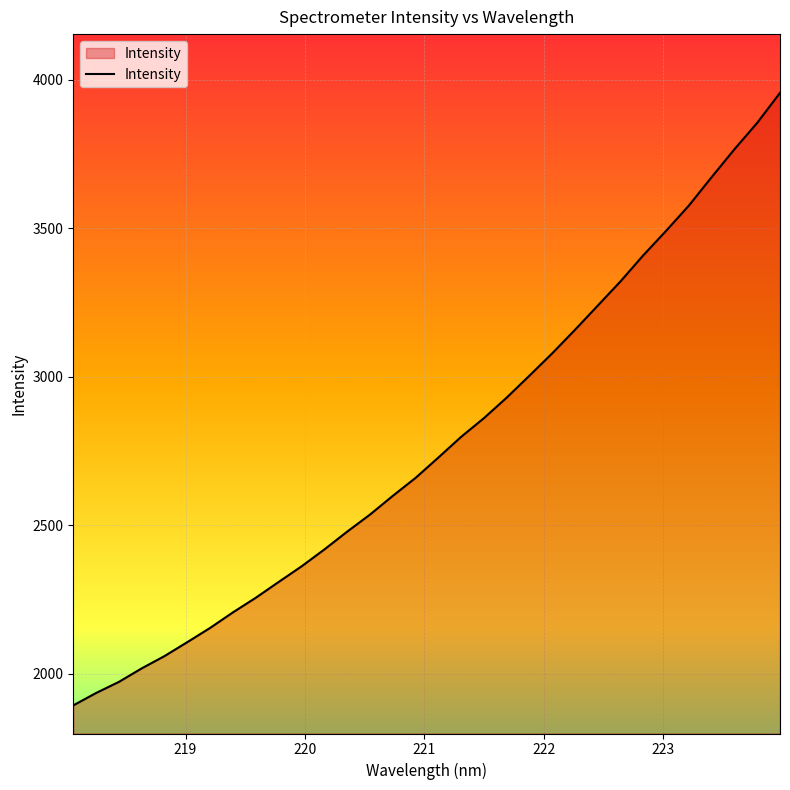

What is the difference between the maximum and minimum values?

2062.1